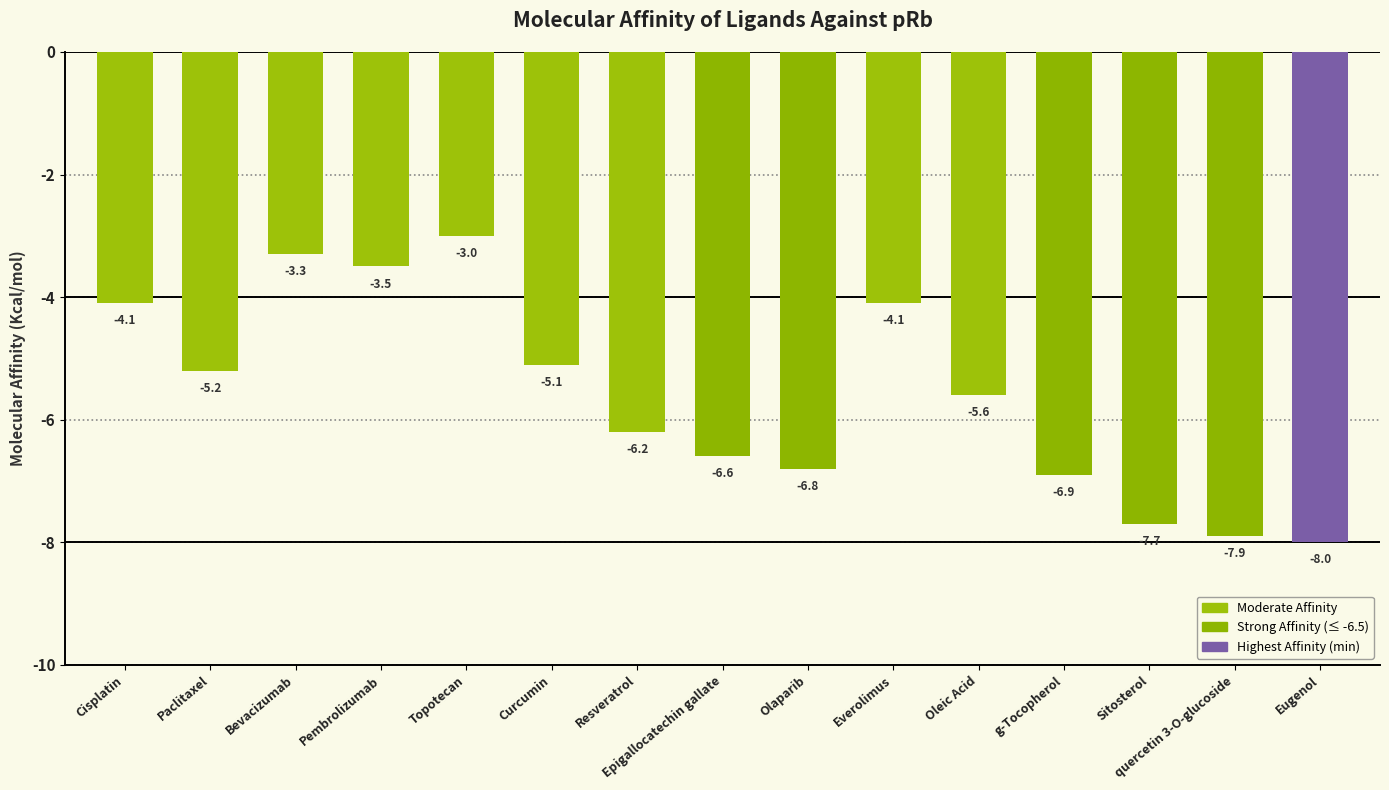

What is the change in value from Topotecan to Everolimus?

-1.1